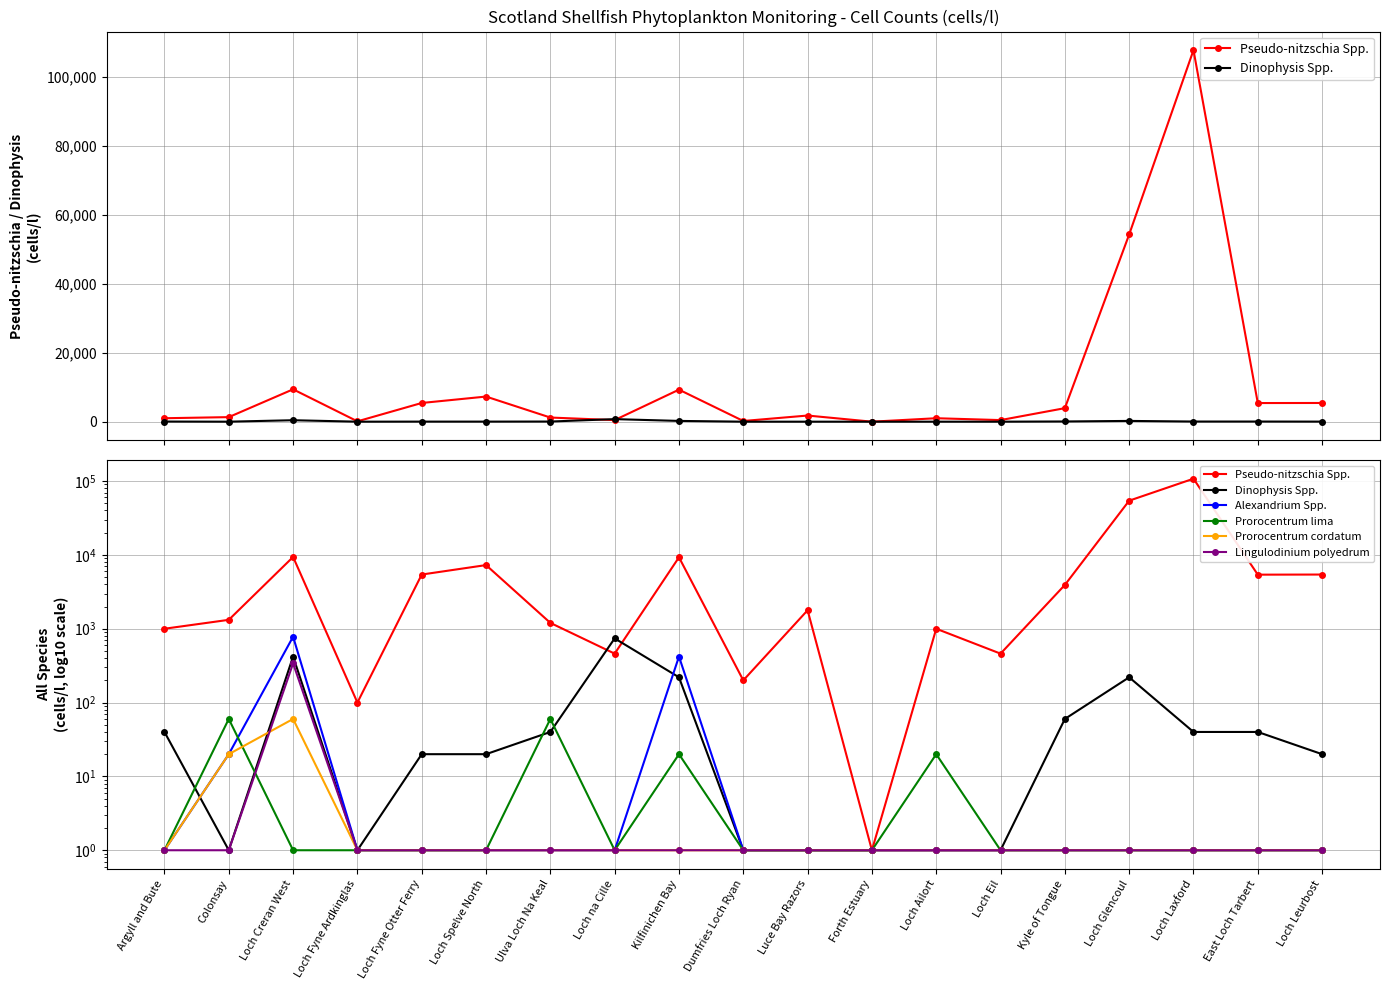

What is the sum of all Alexandrium Spp. values?

1236